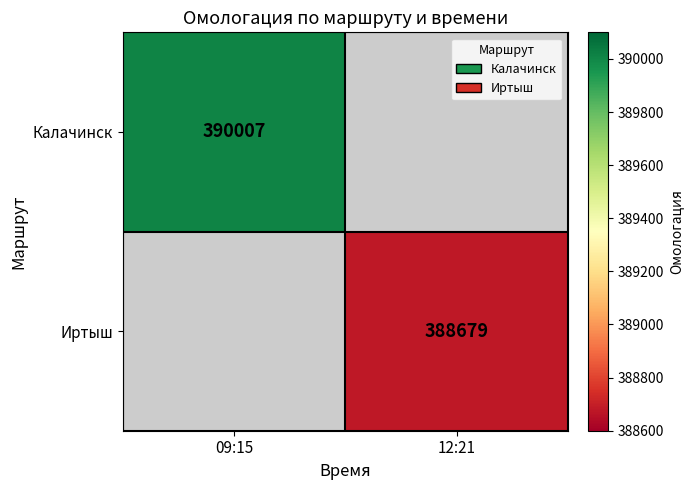

True or false: Калачинск has a value of 390007 at 09:15.

True